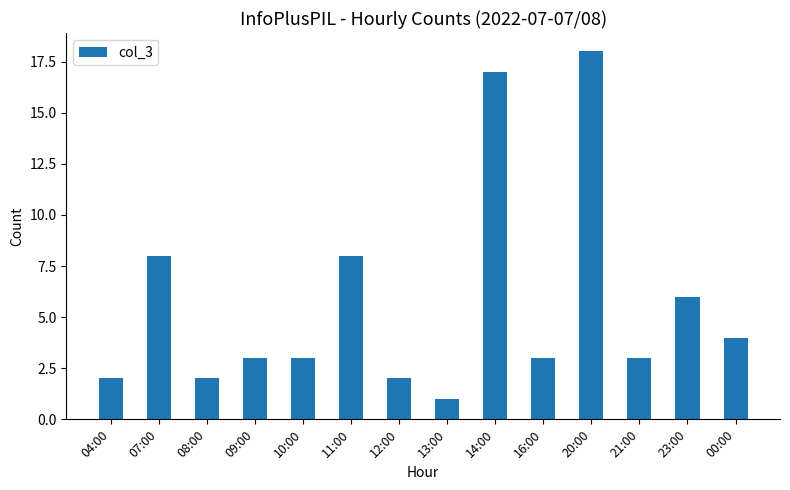

How many categories are shown in the chart?

14